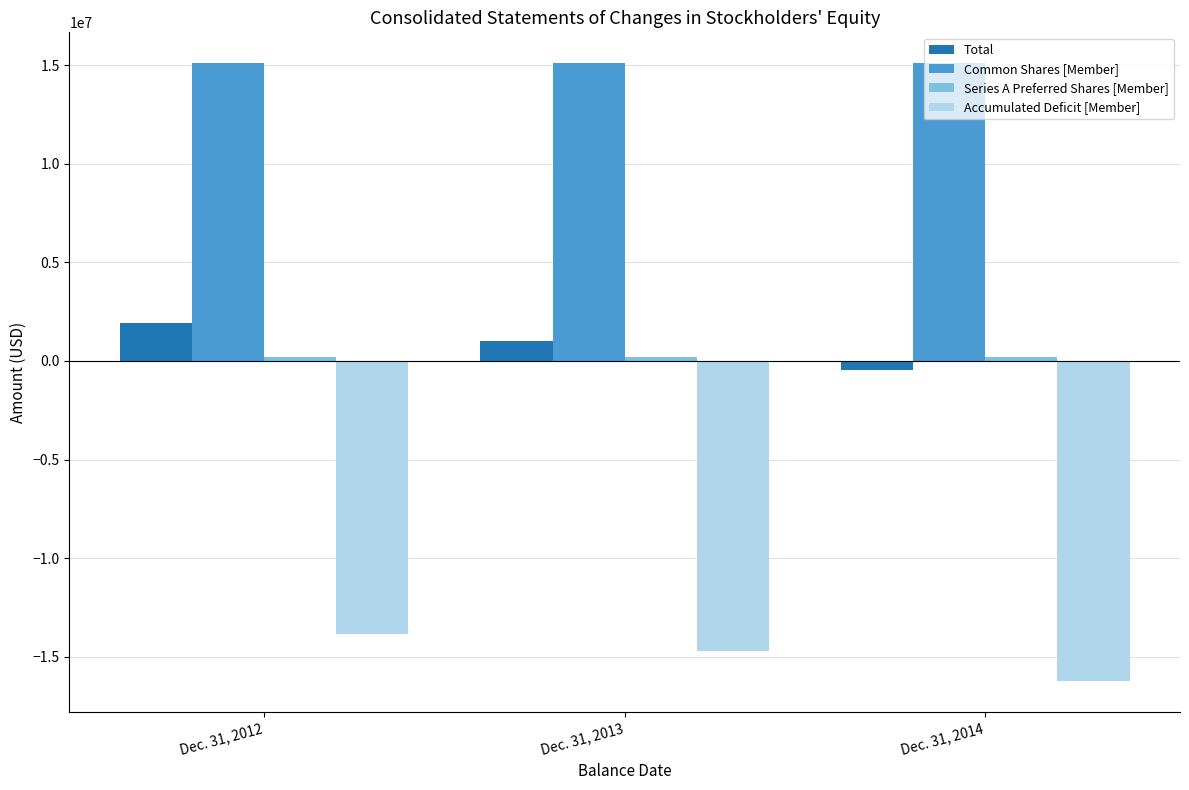

Between Dec. 31, 2013 and Dec. 31, 2014, which series saw the biggest shift?

Accumulated Deficit [Member]